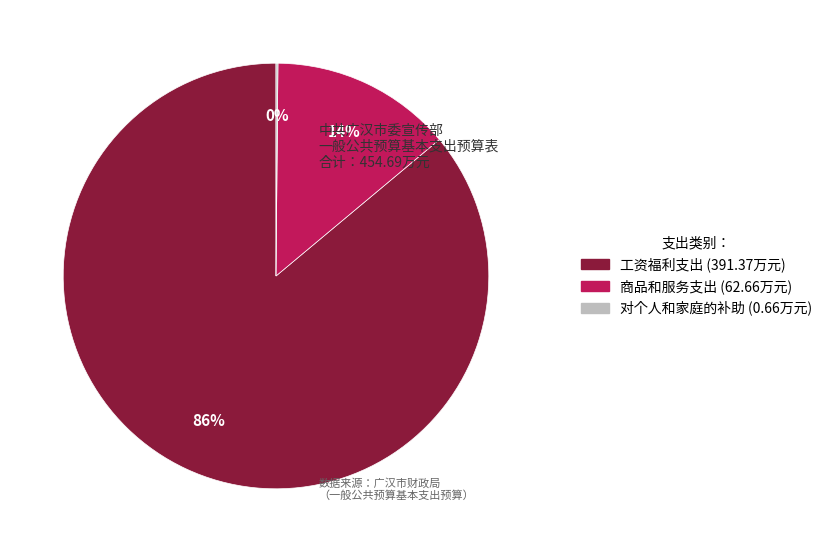

To the nearest percent, what is the difference between the largest and smallest slice percentages?

86%